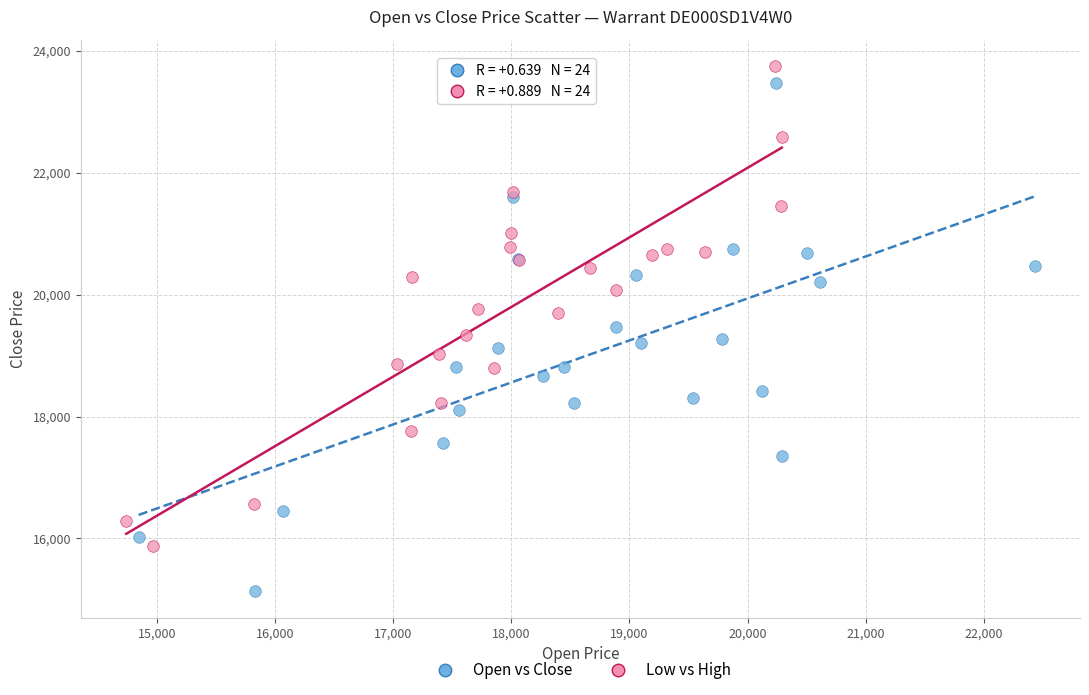

What are all the series names shown in the legend?

Open vs Close, Low vs High